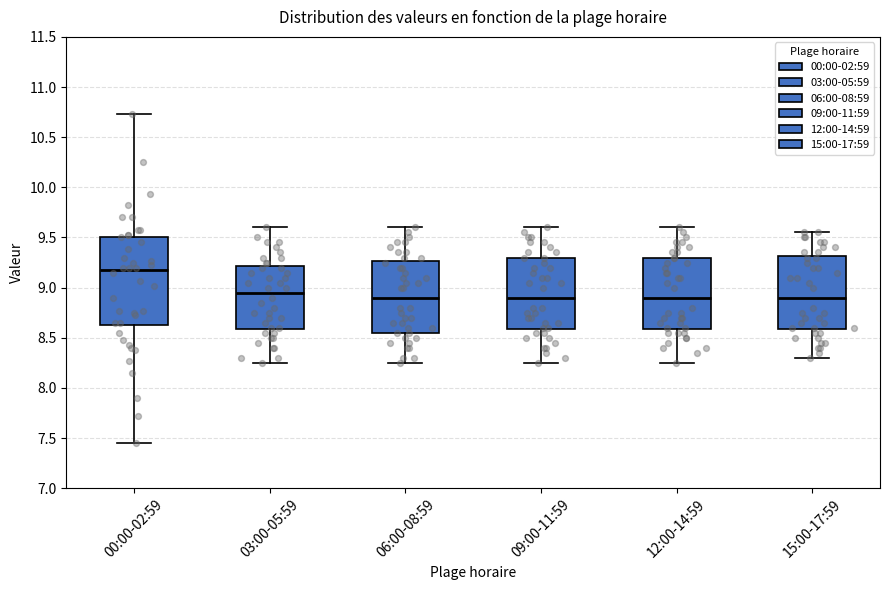

Reading left to right, transcribe this box plot: for each box, give where its median line is, the range the box spans, and where its two whiskers end, as read against the y-axis. The values are not printed on the chart, so give them approximately, as read against the axis.

00:00-02:59: median 9.20, box 8.65 to 9.50, whiskers 7.45 to 10.75
03:00-05:59: median 8.95, box 8.60 to 9.20, whiskers 8.25 to 9.60
06:00-08:59: median 8.90, box 8.55 to 9.25, whiskers 8.25 to 9.60
09:00-11:59: median 8.90, box 8.60 to 9.30, whiskers 8.25 to 9.60
12:00-14:59: median 8.90, box 8.60 to 9.30, whiskers 8.25 to 9.60
15:00-17:59: median 8.90, box 8.60 to 9.30, whiskers 8.30 to 9.55